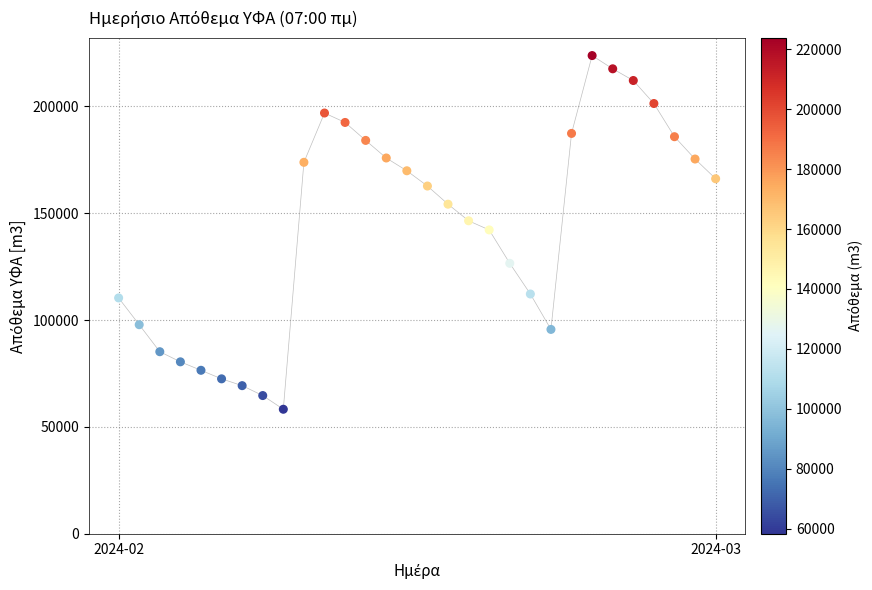

What is the range of Y values (max minus min)?

165557.8